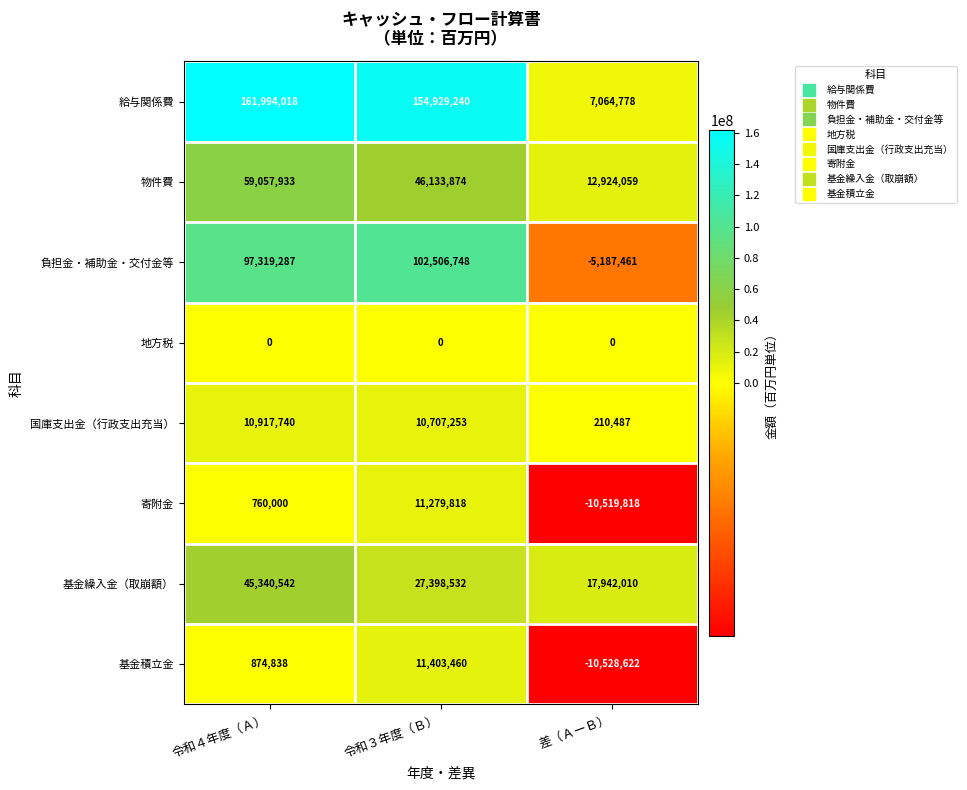

Reading left to right, transcribe all the data shown in this chart.

給与関係費: 令和４年度（Ａ）=161994018	令和３年度（Ｂ）=154929240	差（ＡーＢ）=7064778
物件費: 令和４年度（Ａ）=59057933	令和３年度（Ｂ）=46133874	差（ＡーＢ）=12924059
負担金・補助金・交付金等: 令和４年度（Ａ）=97319287	令和３年度（Ｂ）=102506748	差（ＡーＢ）=-5187461
地方税: 令和４年度（Ａ）=0	令和３年度（Ｂ）=0	差（ＡーＢ）=0
国庫支出金（行政支出充当）: 令和４年度（Ａ）=10917740	令和３年度（Ｂ）=10707253	差（ＡーＢ）=210487
寄附金: 令和４年度（Ａ）=760000	令和３年度（Ｂ）=11279818	差（ＡーＢ）=-10519818
基金繰入金（取崩額）: 令和４年度（Ａ）=45340542	令和３年度（Ｂ）=27398532	差（ＡーＢ）=17942010
基金積立金: 令和４年度（Ａ）=874838	令和３年度（Ｂ）=11403460	差（ＡーＢ）=-10528622